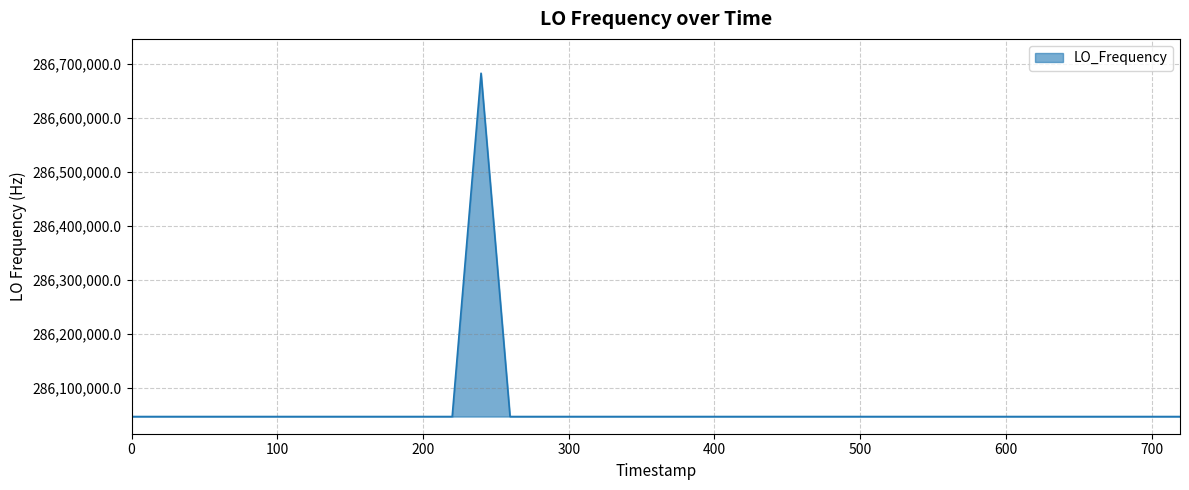

What is the smallest value displayed?

286046994.1